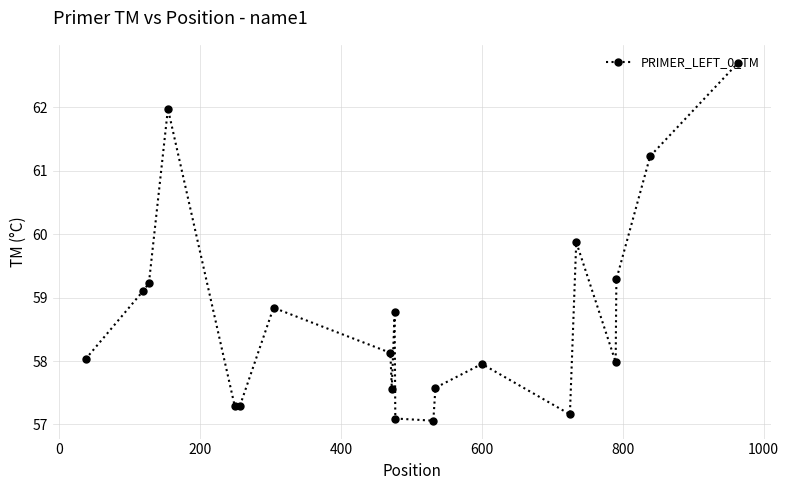

Reading left to right, what are all the values shown in this chart?

58.0	59.1	59.2	62.0	57.3	57.3	58.8	58.1	57.6	58.8	57.1	57.1	57.6	58.0	57.2	59.9	58.0	59.3	61.2	62.7